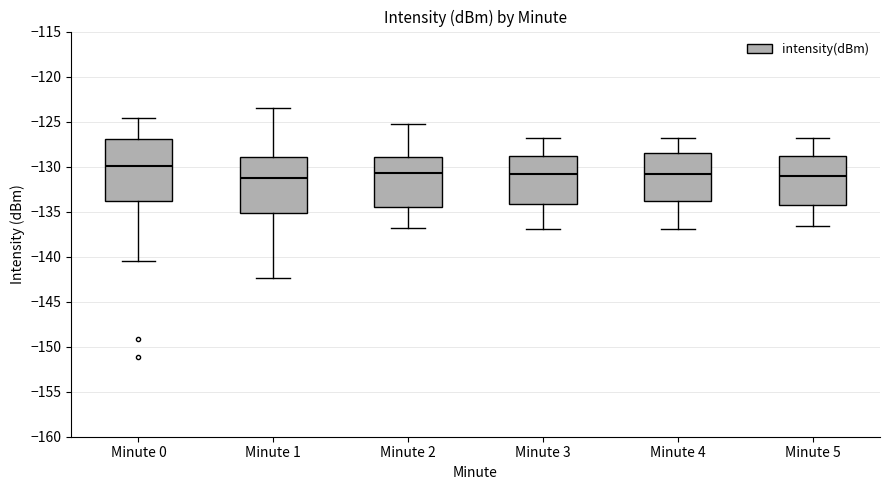

Reading left to right, read every box against the y-axis: the position of its median line, the range the box covers, and the ends of its whiskers. The values are not printed on the chart, so give them approximately, as read against the axis.

Minute 0: median -130.0, box -134.0 to -127.0, whiskers -140.5 to -124.5
Minute 1: median -131.0, box -135.0 to -129.0, whiskers -142.5 to -123.5
Minute 2: median -130.5, box -134.5 to -129.0, whiskers -137.0 to -125.0
Minute 3: median -131.0, box -134.0 to -129.0, whiskers -137.0 to -127.0
Minute 4: median -131.0, box -134.0 to -128.5, whiskers -137.0 to -127.0
Minute 5: median -131.0, box -134.5 to -129.0, whiskers -136.5 to -127.0